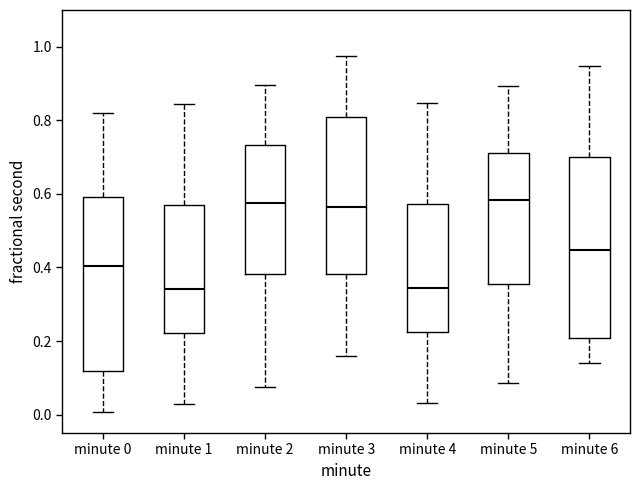

Reading left to right, transcribe this box plot: for each box, give where its median line is, the range the box spans, and where its two whiskers end, as read against the y-axis. The values are not printed on the chart, so give them approximately, as read against the axis.

minute 0: median 0.40, box 0.12 to 0.60, whiskers 0.00 to 0.82
minute 1: median 0.34, box 0.22 to 0.56, whiskers 0.04 to 0.84
minute 2: median 0.58, box 0.38 to 0.74, whiskers 0.08 to 0.90
minute 3: median 0.56, box 0.38 to 0.80, whiskers 0.16 to 0.98
minute 4: median 0.34, box 0.22 to 0.58, whiskers 0.04 to 0.84
minute 5: median 0.58, box 0.36 to 0.72, whiskers 0.08 to 0.90
minute 6: median 0.44, box 0.20 to 0.70, whiskers 0.14 to 0.94